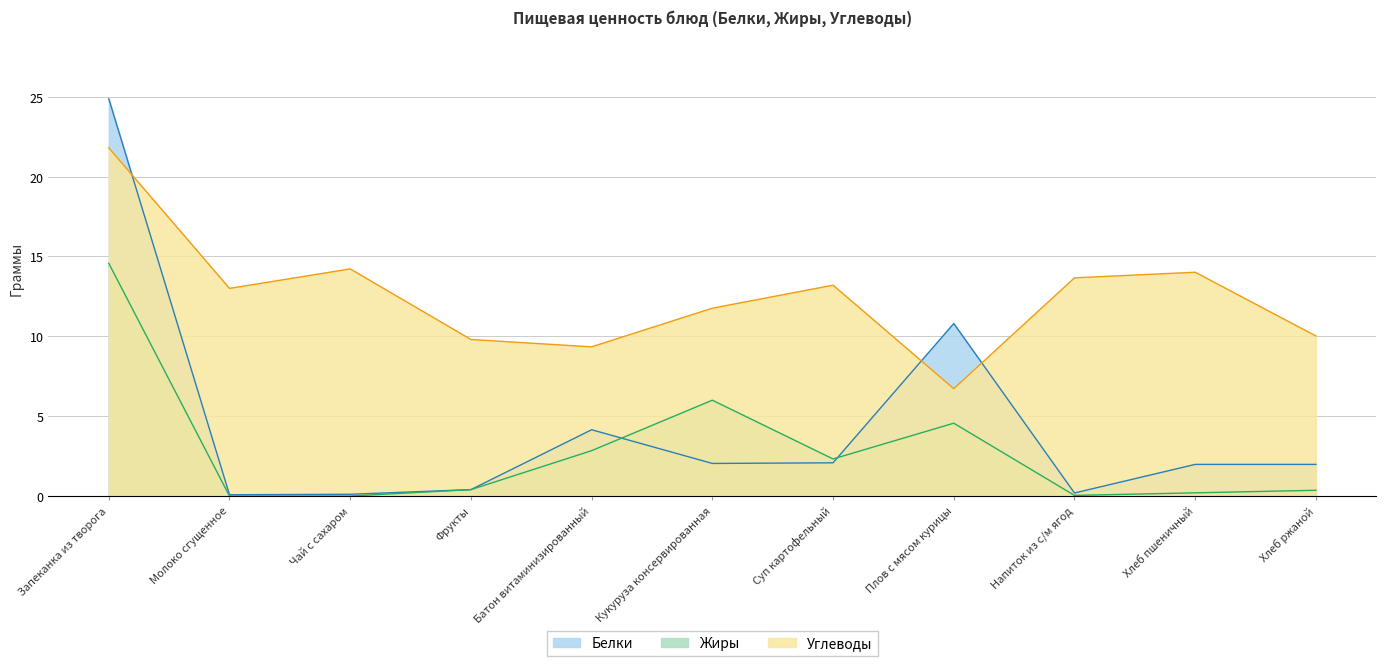

Reading left to right, transcribe all the data shown in this chart.

Белки: Запеканка из творога=24.9	Молоко сгущенное=0.1	Чай с сахаром=0.1	Фрукты=0.4	Батон витаминизированный=4.2	Кукуруза консервированная=2.0	Суп картофельный=2.1	Плов с мясом курицы=10.8	Напиток из с/м ягод=0.2	Хлеб пшеничный=2.0	Хлеб ржаной=2.0
Жиры: Запеканка из творога=14.6	Молоко сгущенное=0.0	Чай с сахаром=0.0	Фрукты=0.4	Батон витаминизированный=2.8	Кукуруза консервированная=6.0	Суп картофельный=2.3	Плов с мясом курицы=4.6	Напиток из с/м ягод=0.0	Хлеб пшеничный=0.2	Хлеб ржаной=0.4
Углеводы: Запеканка из творога=21.8	Молоко сгущенное=13.0	Чай с сахаром=14.2	Фрукты=9.8	Батон витаминизированный=9.3	Кукуруза консервированная=11.8	Суп картофельный=13.2	Плов с мясом курицы=6.7	Напиток из с/м ягод=13.7	Хлеб пшеничный=14.0	Хлеб ржаной=10.0